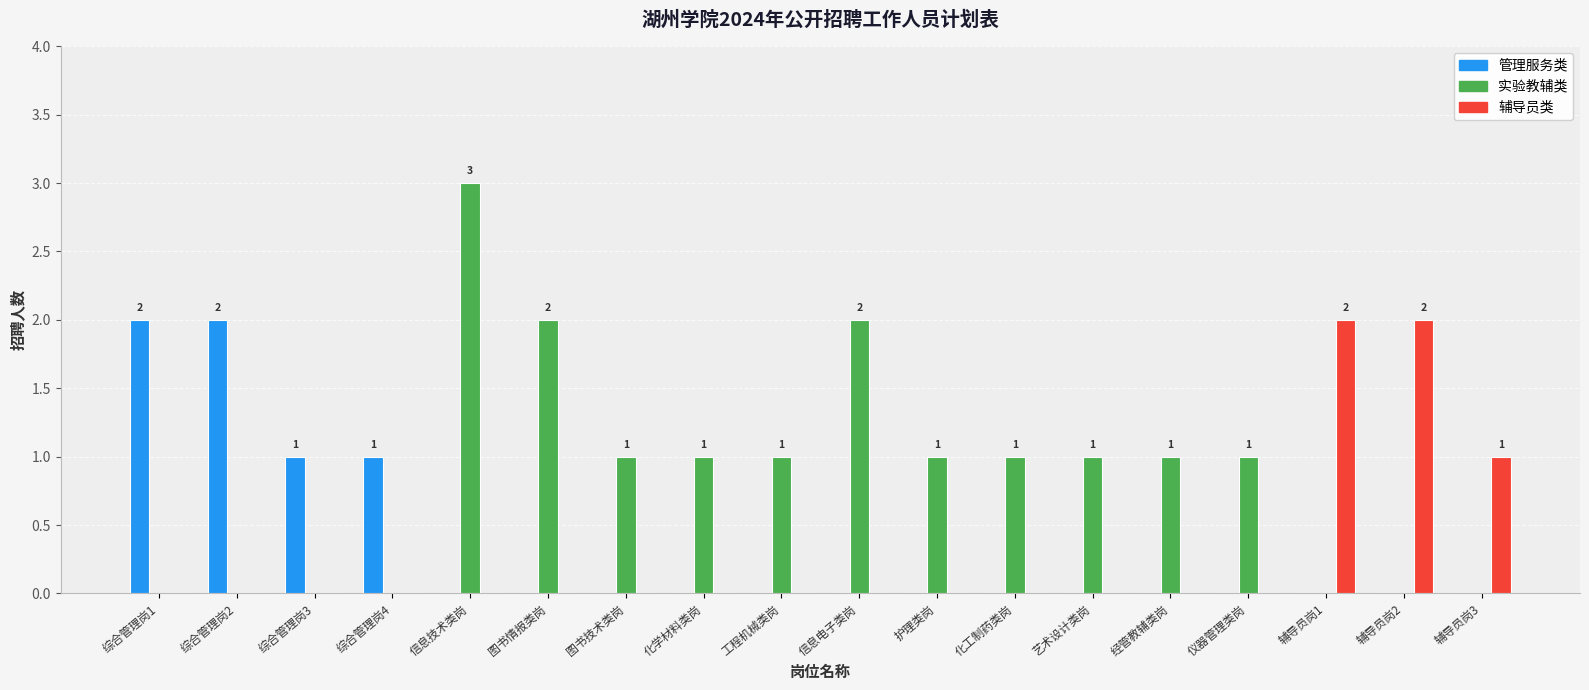

Which series has the largest total across all categories?

实验教辅类